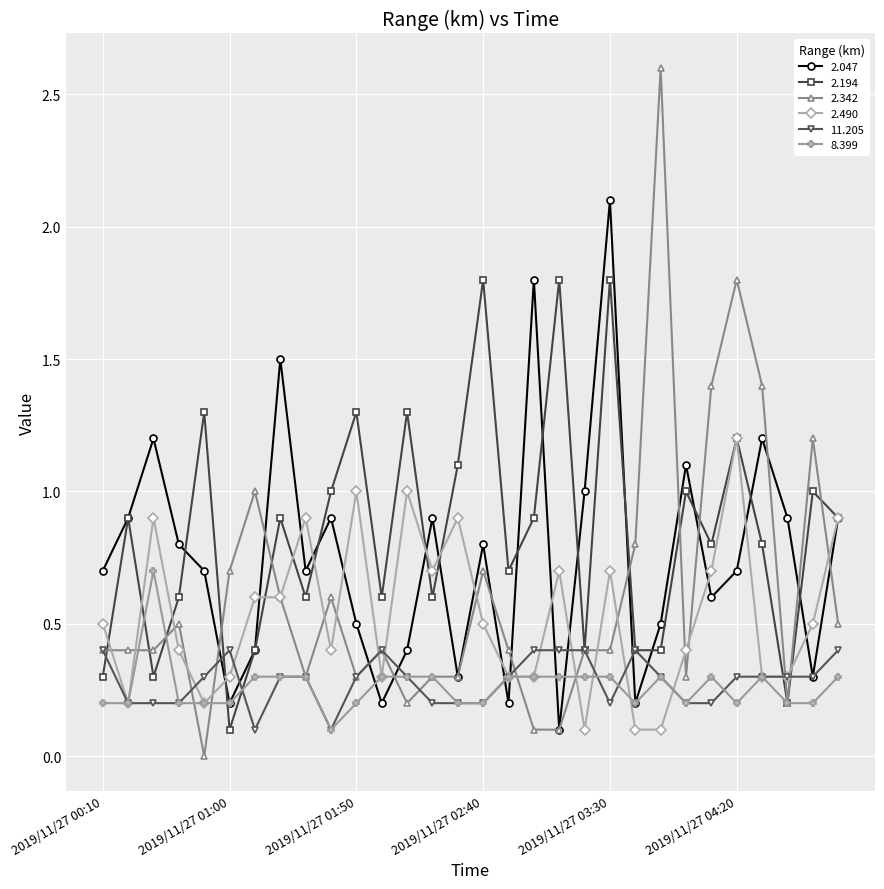

Reading left to right, transcribe all the data shown in this chart.

2.047: 0.7	0.9	1.2	0.8	0.7	0.2	0.4	1.5	0.7	0.9	0.5	0.2	0.4	0.9	0.3	0.8	0.2	1.8	0.1	1.0	2.1	0.2	0.5	1.1	0.6	0.7	1.2	0.9	0.3	0.9
2.194: 0.3	0.9	0.3	0.6	1.3	0.1	0.4	0.9	0.6	1.0	1.3	0.6	1.3	0.6	1.1	1.8	0.7	0.9	1.8	0.4	1.8	0.4	0.4	1.0	0.8	1.2	0.8	0.2	1.0	0.9
2.342: 0.4	0.4	0.4	0.5	0.0	0.7	1.0	0.6	0.3	0.6	0.3	0.4	0.2	0.3	0.3	0.7	0.4	0.1	0.1	0.4	0.4	0.8	2.6	0.3	1.4	1.8	1.4	0.2	1.2	0.5
2.490: 0.5	0.2	0.9	0.4	0.2	0.3	0.6	0.6	0.9	0.4	1.0	0.3	1.0	0.7	0.9	0.5	0.3	0.3	0.7	0.1	0.7	0.1	0.1	0.4	0.7	1.2	0.3	0.3	0.5	0.9
11.205: 0.4	0.2	0.2	0.2	0.3	0.4	0.1	0.3	0.3	0.1	0.3	0.4	0.3	0.2	0.2	0.2	0.3	0.4	0.4	0.4	0.2	0.4	0.3	0.2	0.2	0.3	0.3	0.3	0.3	0.4
8.399: 0.2	0.2	0.7	0.2	0.2	0.2	0.3	0.3	0.3	0.1	0.2	0.3	0.3	0.3	0.2	0.2	0.3	0.3	0.3	0.3	0.3	0.2	0.3	0.2	0.3	0.2	0.3	0.2	0.2	0.3